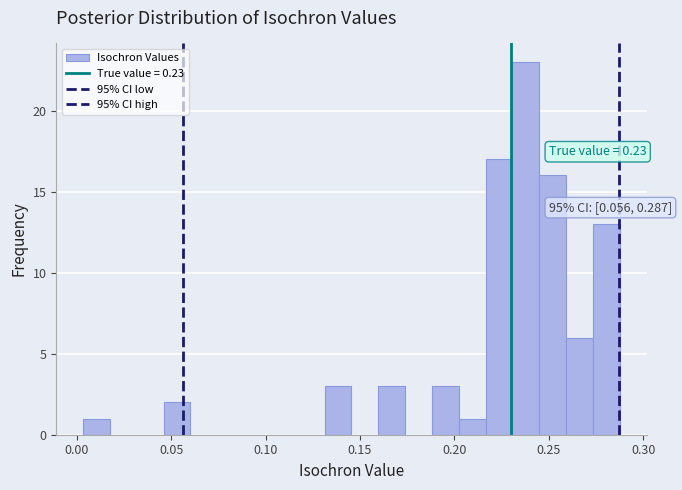

Read against the x-axis, roughly where is the centre of the tallest bar?

0.240